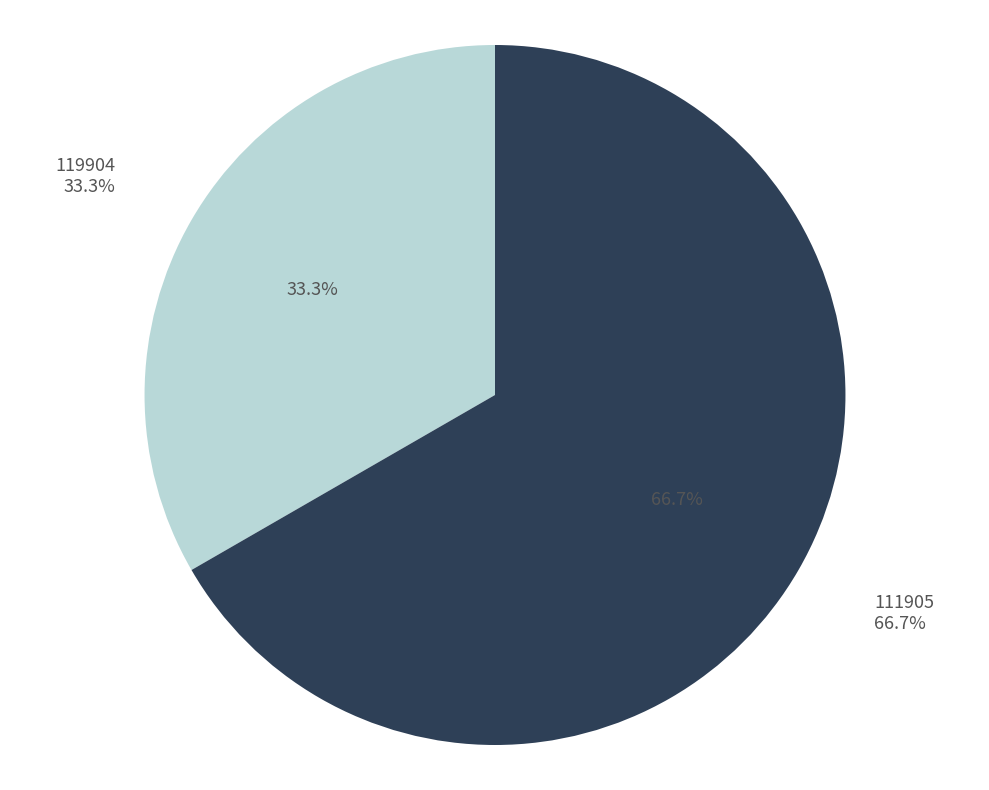

Which category has the smallest portion of the pie?

119904